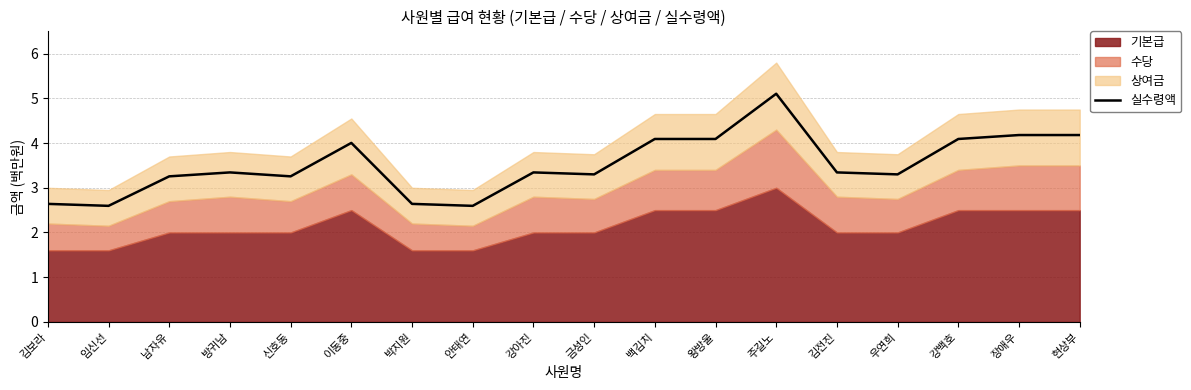

What is the difference between the second highest and second lowest values?

1.6